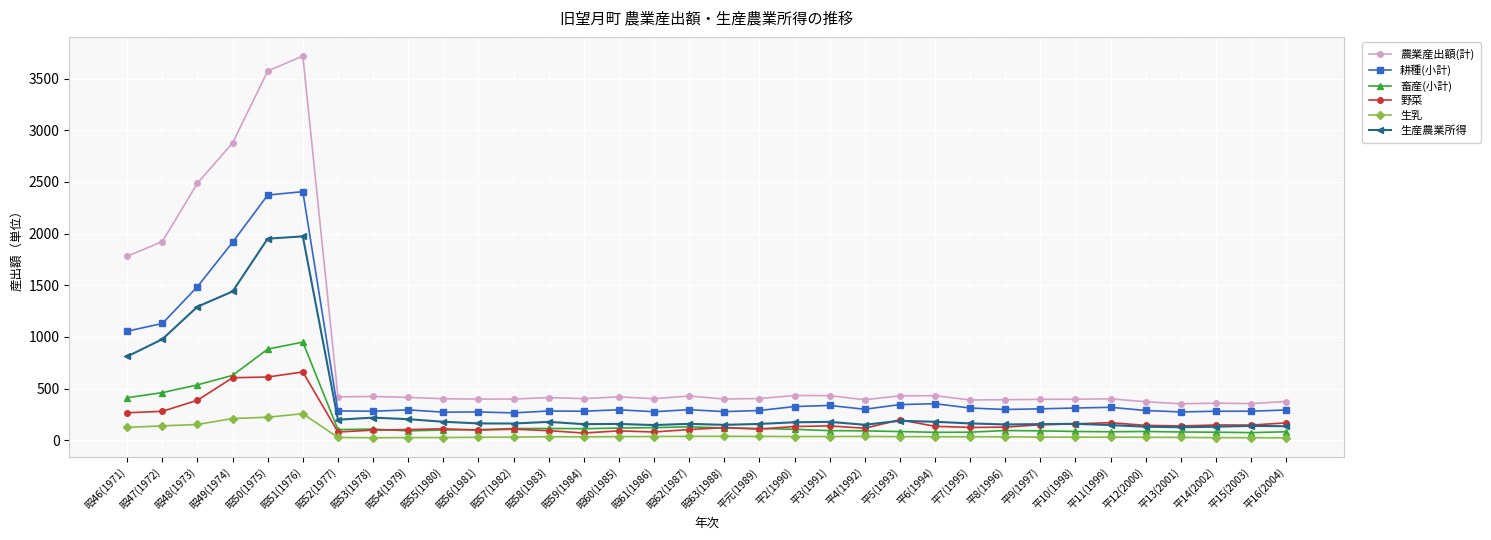

True or false: 畜産(小計) has a value of 77 at 平6(1994).

True